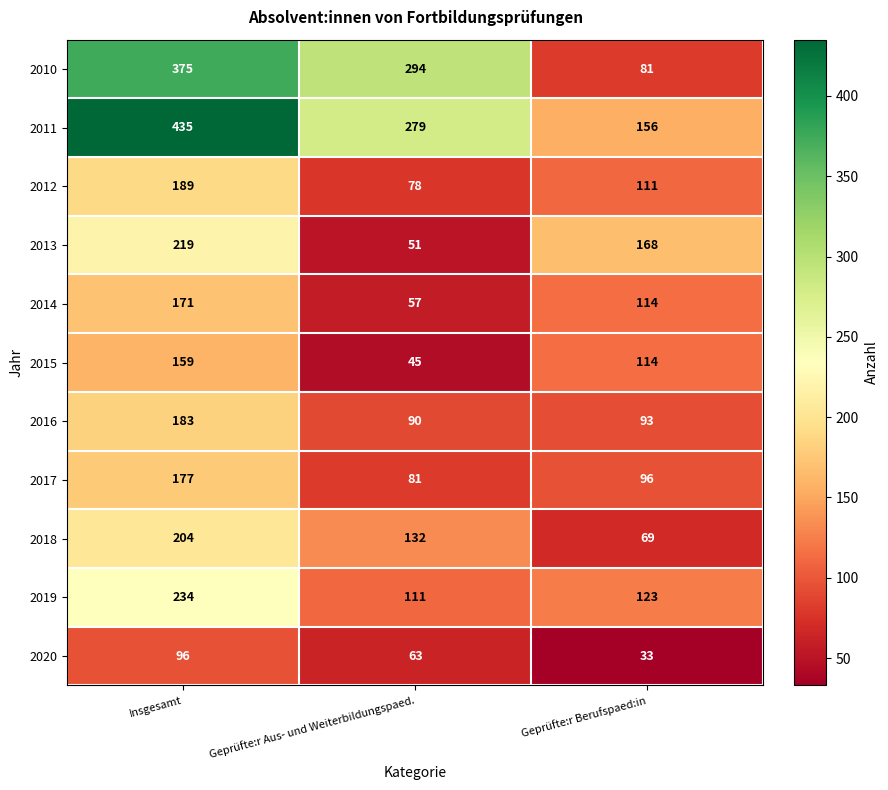

List the labels in order of 2012 value, largest first.

Insgesamt, Geprüfte:r Berufspaed:in, Geprüfte:r Aus- und Weiterbildungspaed.